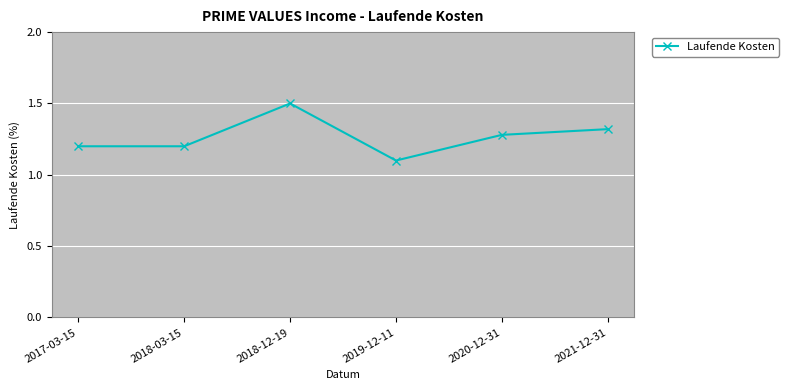

What is the difference between the maximum and minimum values?

0.4